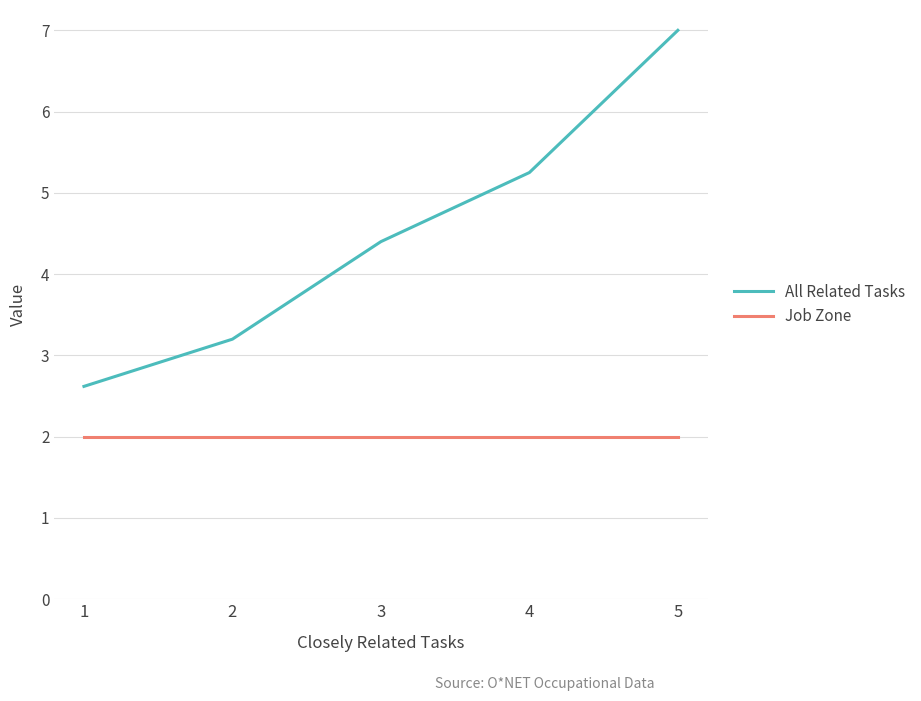

Does the chart display data point markers on the line(s)?

No